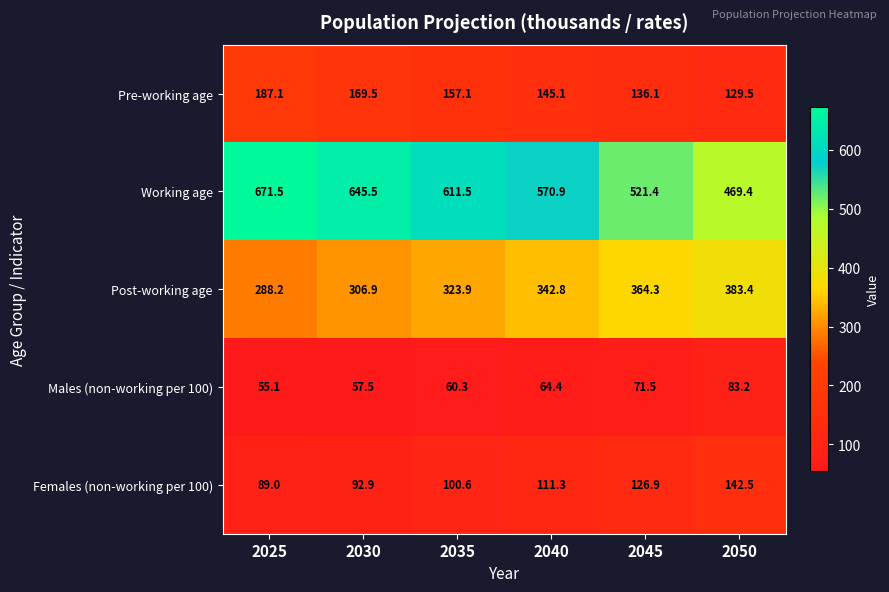

Rank the series by their maximum value, from highest to lowest.

Working age, Post-working age, Pre-working age, Females (non-working per 100), Males (non-working per 100)